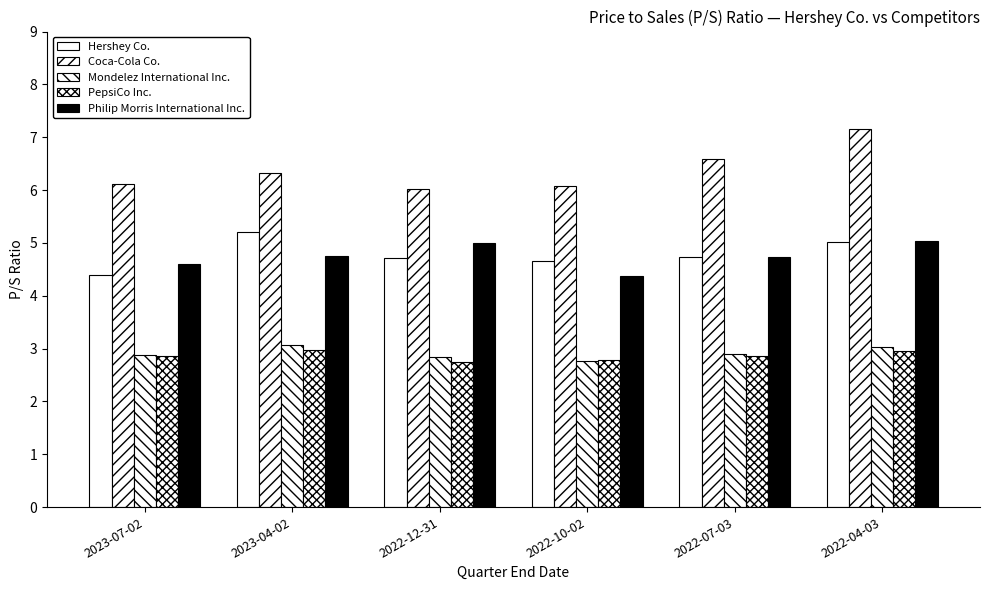

Which series has the largest total across all categories?

Coca-Cola Co.